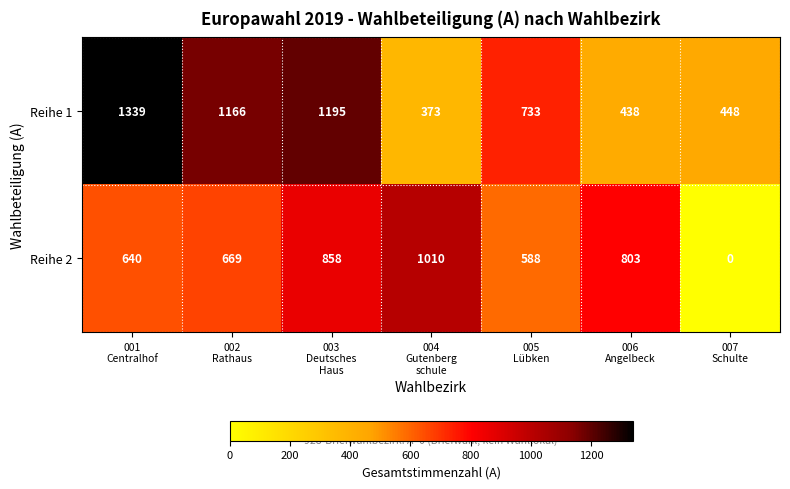

What is the maximum value shown in the chart?

1339